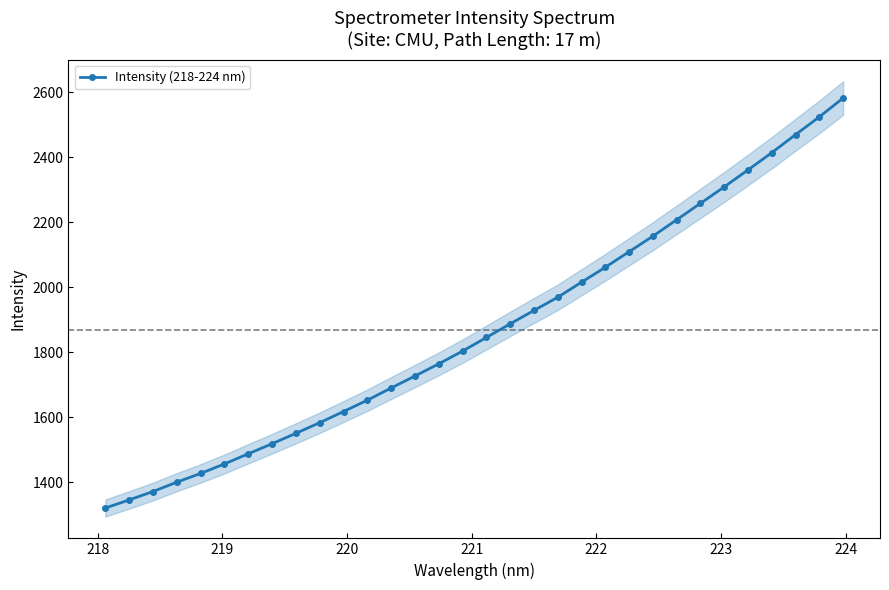

What is the value of the 4th point from the left?

1399.7